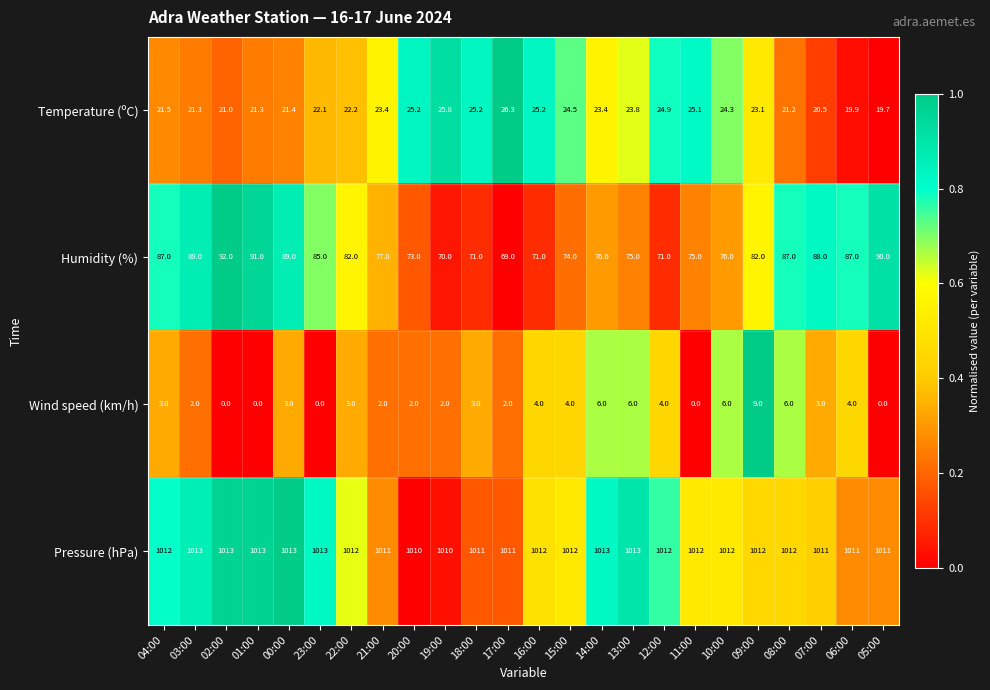

Between 01:00 and 10:00, which series saw the biggest shift?

Humidity (%)